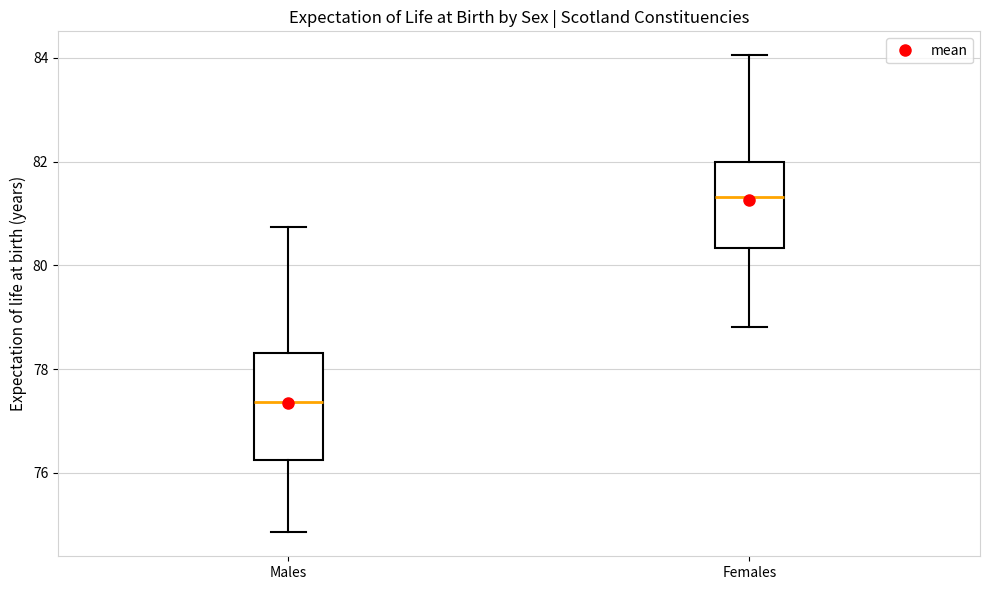

Reading left to right, read every box against the y-axis: the position of its median line, the range the box covers, and the ends of its whiskers. The values are not printed on the chart, so give them approximately, as read against the axis.

Males: median 77.4, box 76.2 to 78.4, whiskers 74.8 to 80.8
Females: median 81.4, box 80.4 to 82.0, whiskers 78.8 to 84.0